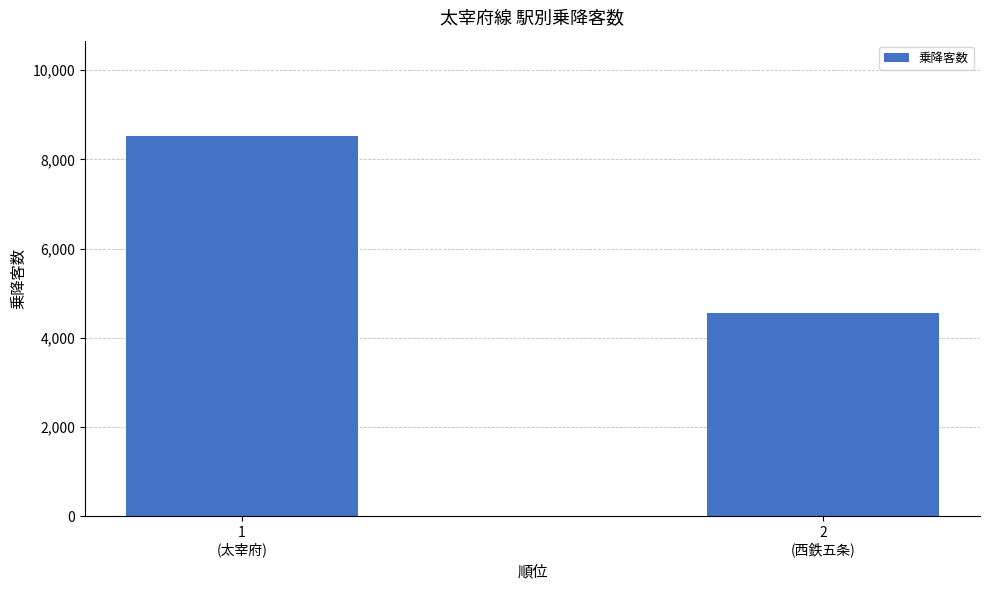

Which label corresponds to the largest value in the chart?

1
(太宰府)